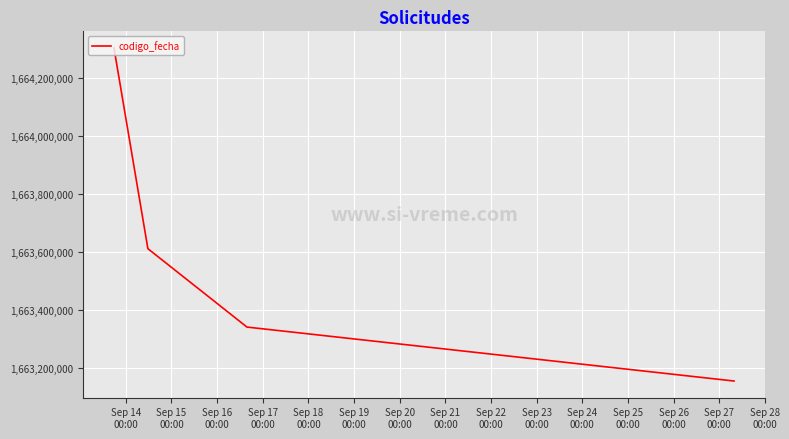

True or false: the data has more than 1 interior local peaks.

False